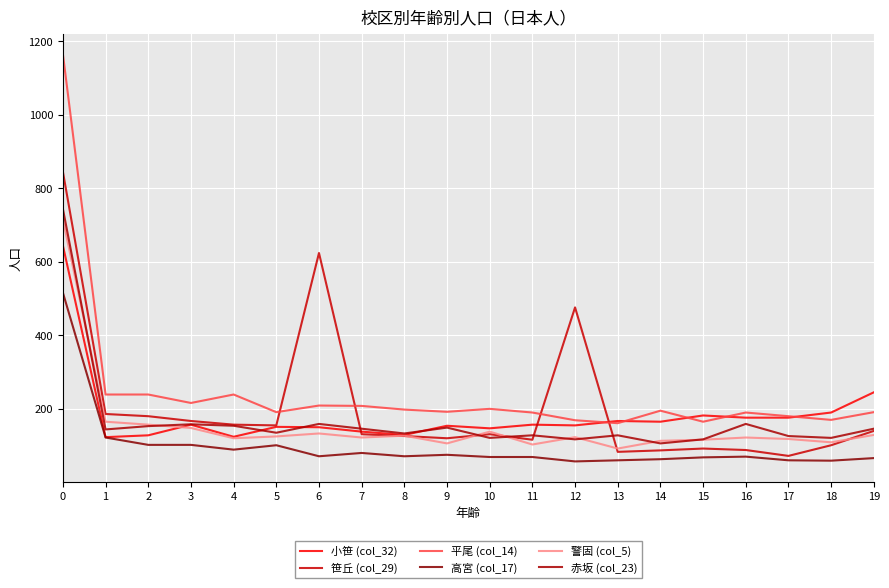

What value does the 笹丘 (col_29) series have at 5, to the nearest 100?

200